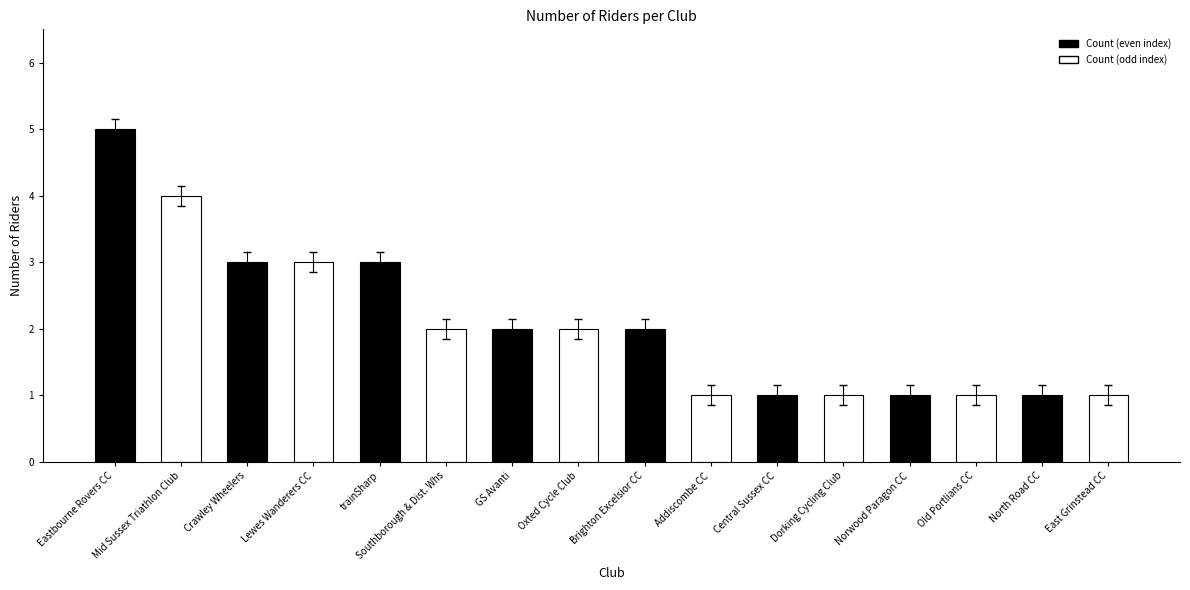

How many categories are shown in the chart?

16